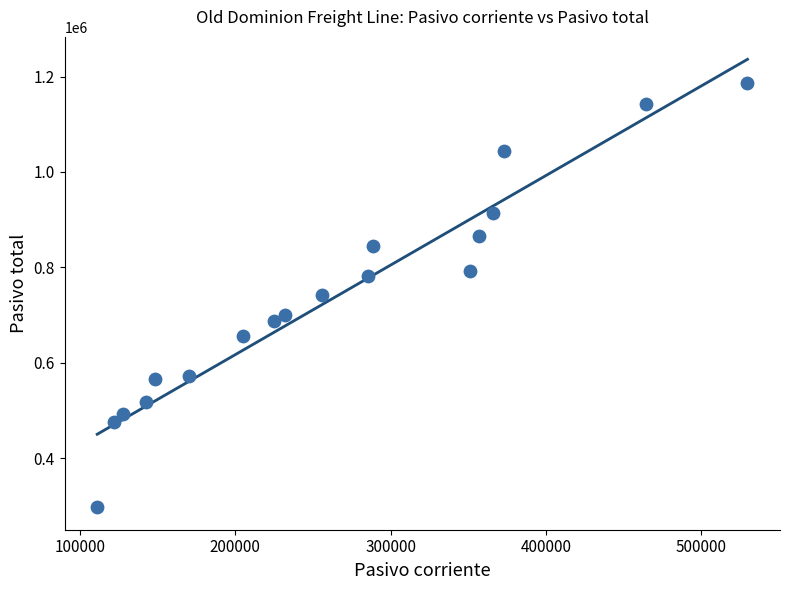

What is the range of X values (max minus min)?

418765